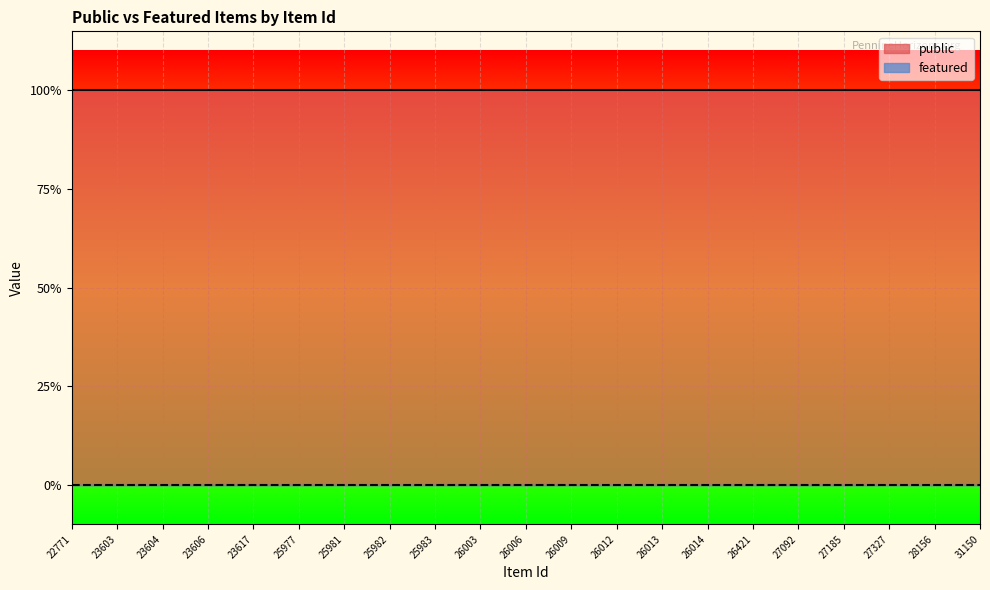

Read the public value at 25981.

1